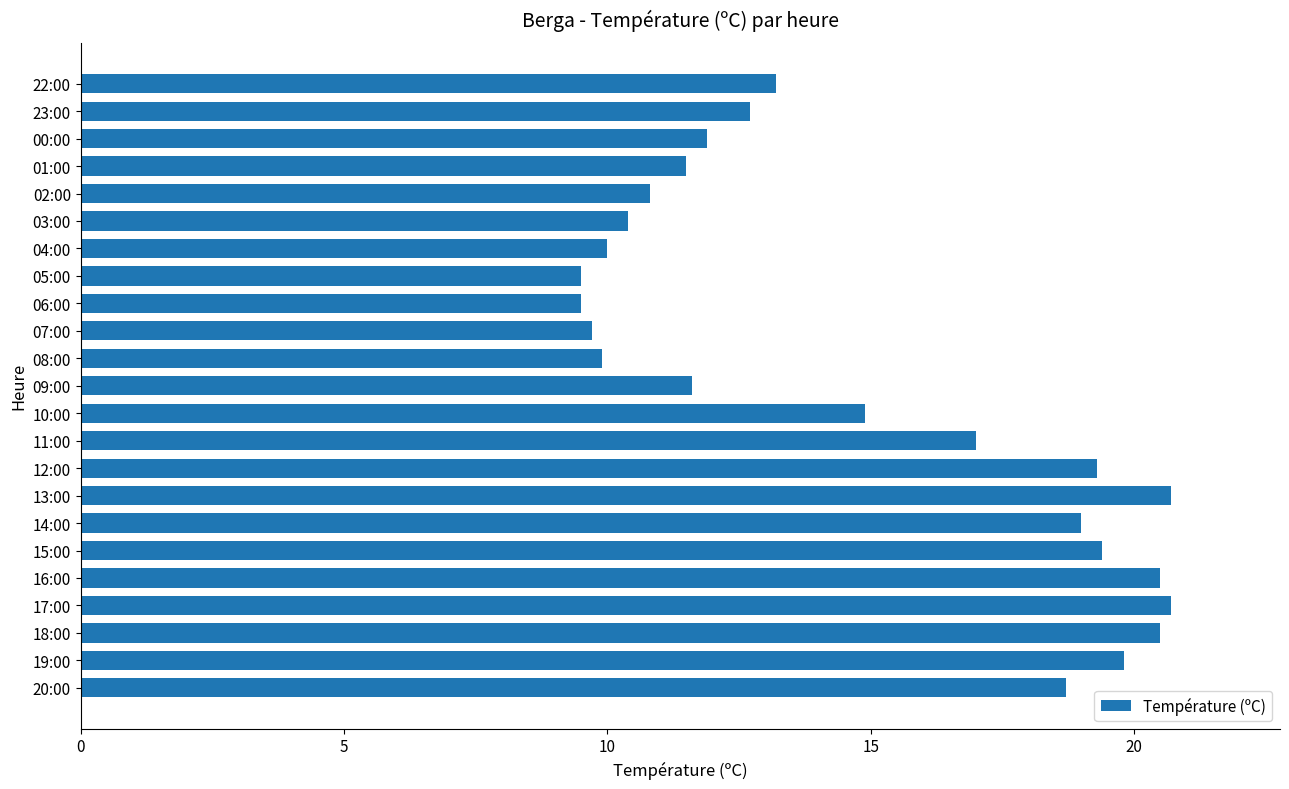

What is the greatest value displayed?

20.7